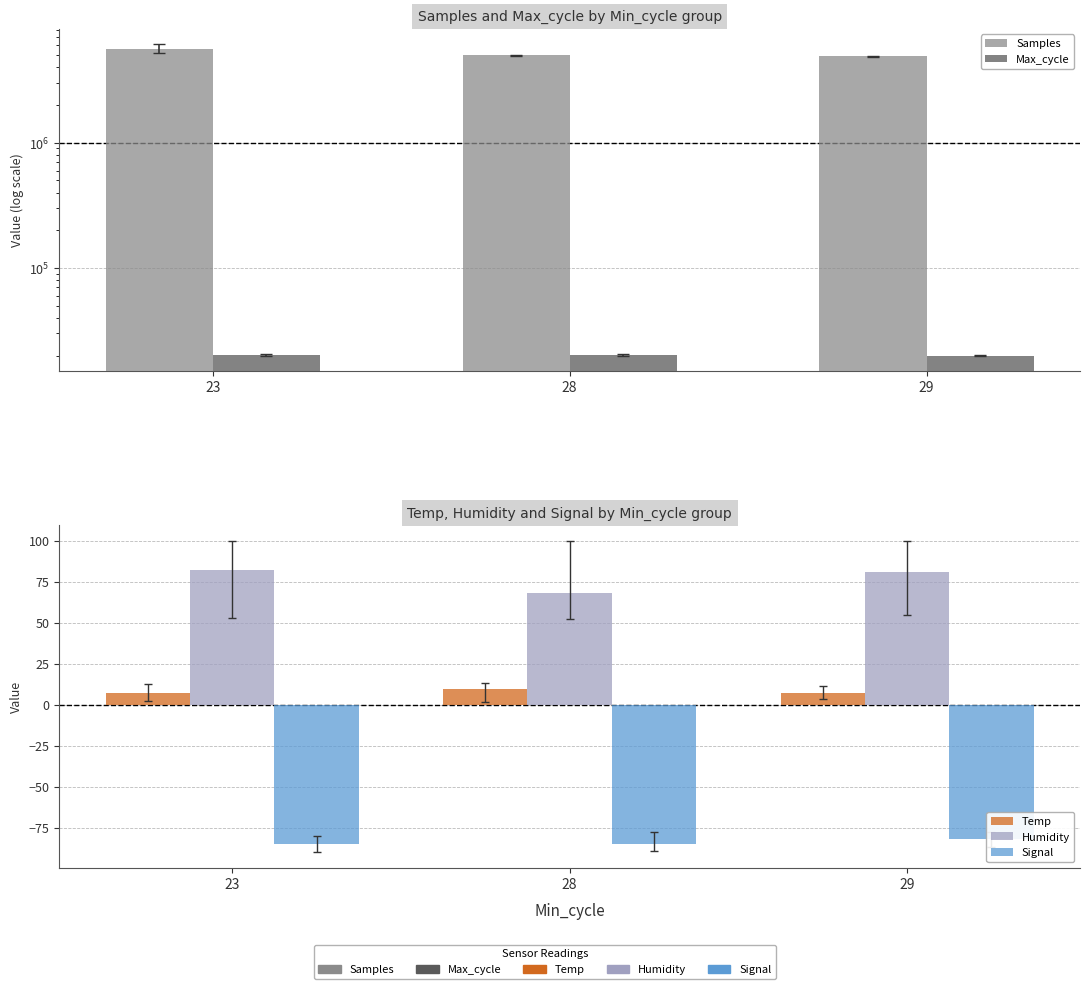

Reading left to right, list all the values displayed in this chart.

Samples: 23=5645557.0	28=4977411.5	29=4904131.6
Max_cycle: 23=20139.0	28=20050.2	29=20013.6
Temp: 23=7.0	28=9.4	29=7.2
Humidity: 23=82.0	28=68.3	29=80.8
Signal: 23=-85.1	28=-85.3	29=-81.9